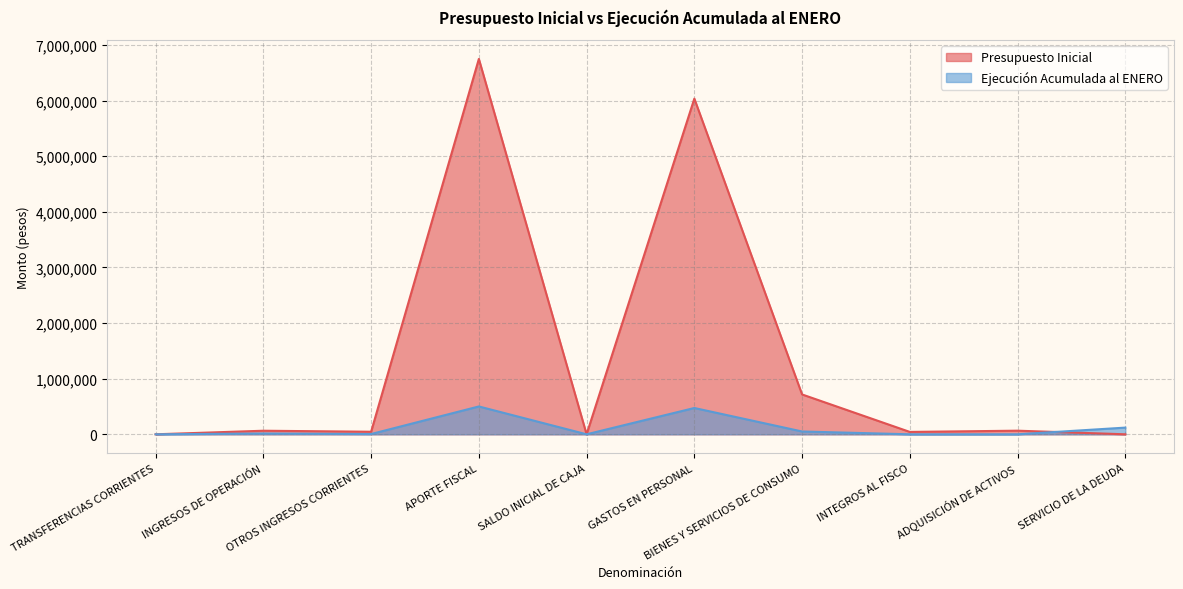

True or false: Presupuesto Inicial and Ejecución Acumulada al ENERO cross at least once.

True